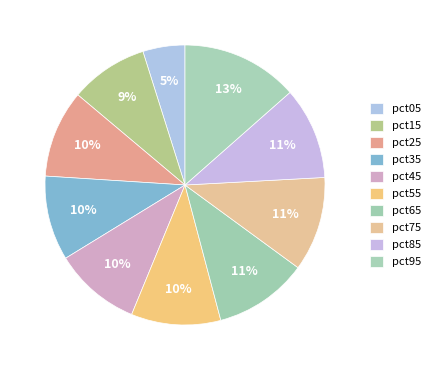

Is it true that pct75 is 23% of the pie?

False